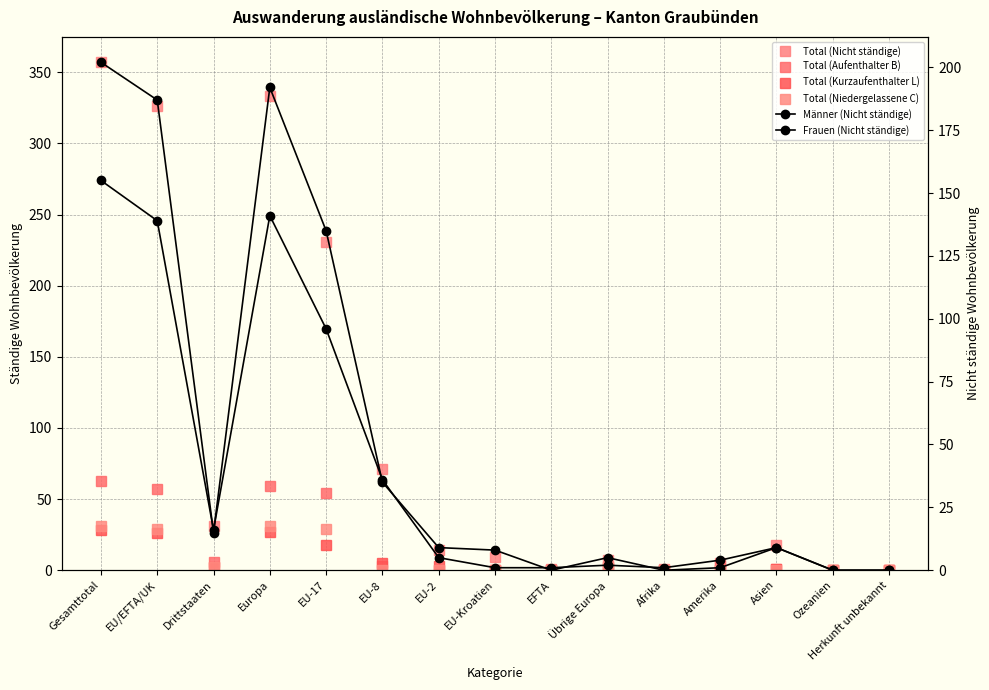

How many values in the Männer (Nicht ständige) series are below 9?

7